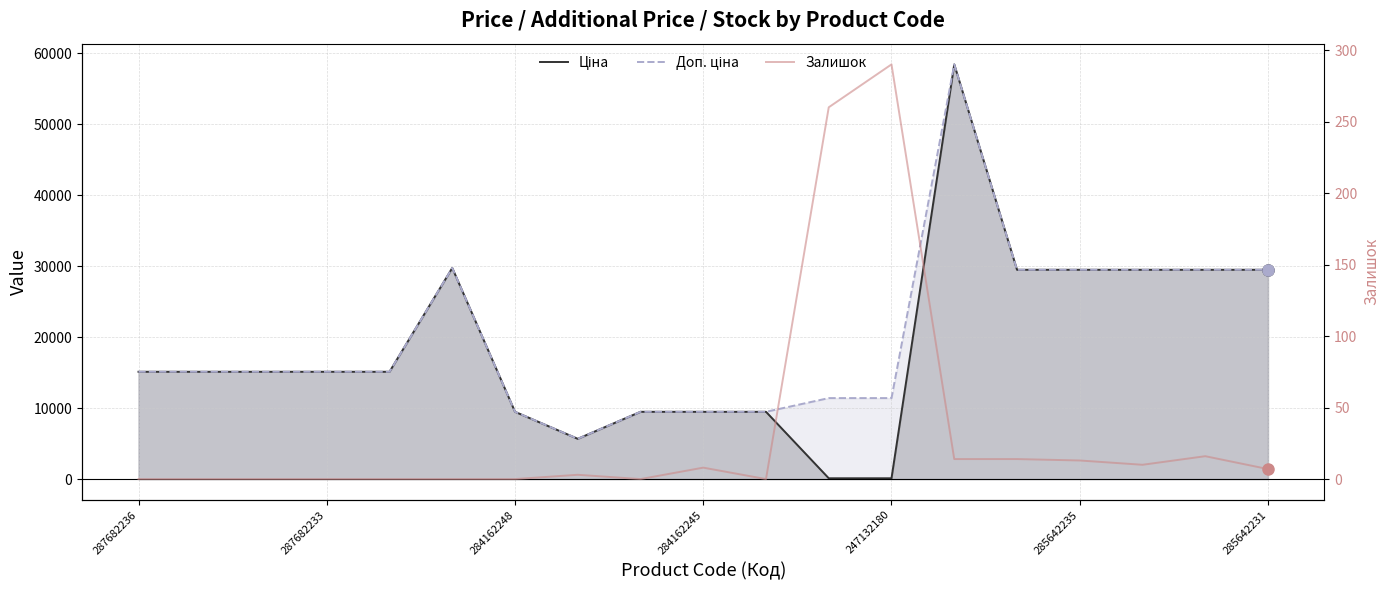

Which series has the largest range (max minus min)?

Ціна